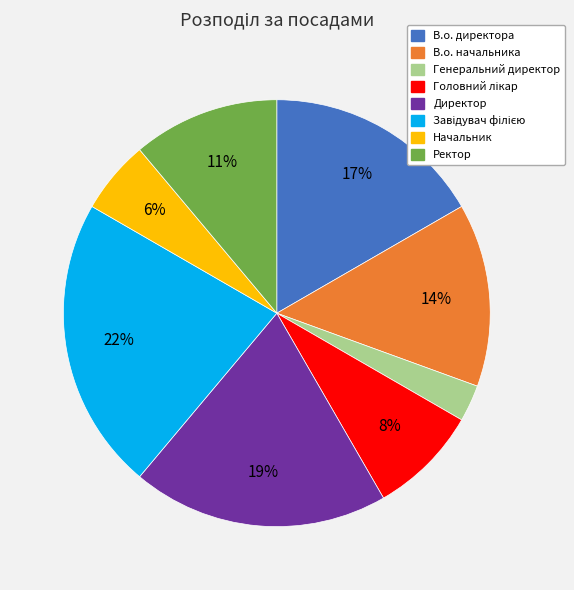

To the nearest percent, what is the difference between the largest and smallest slice percentages?

19%